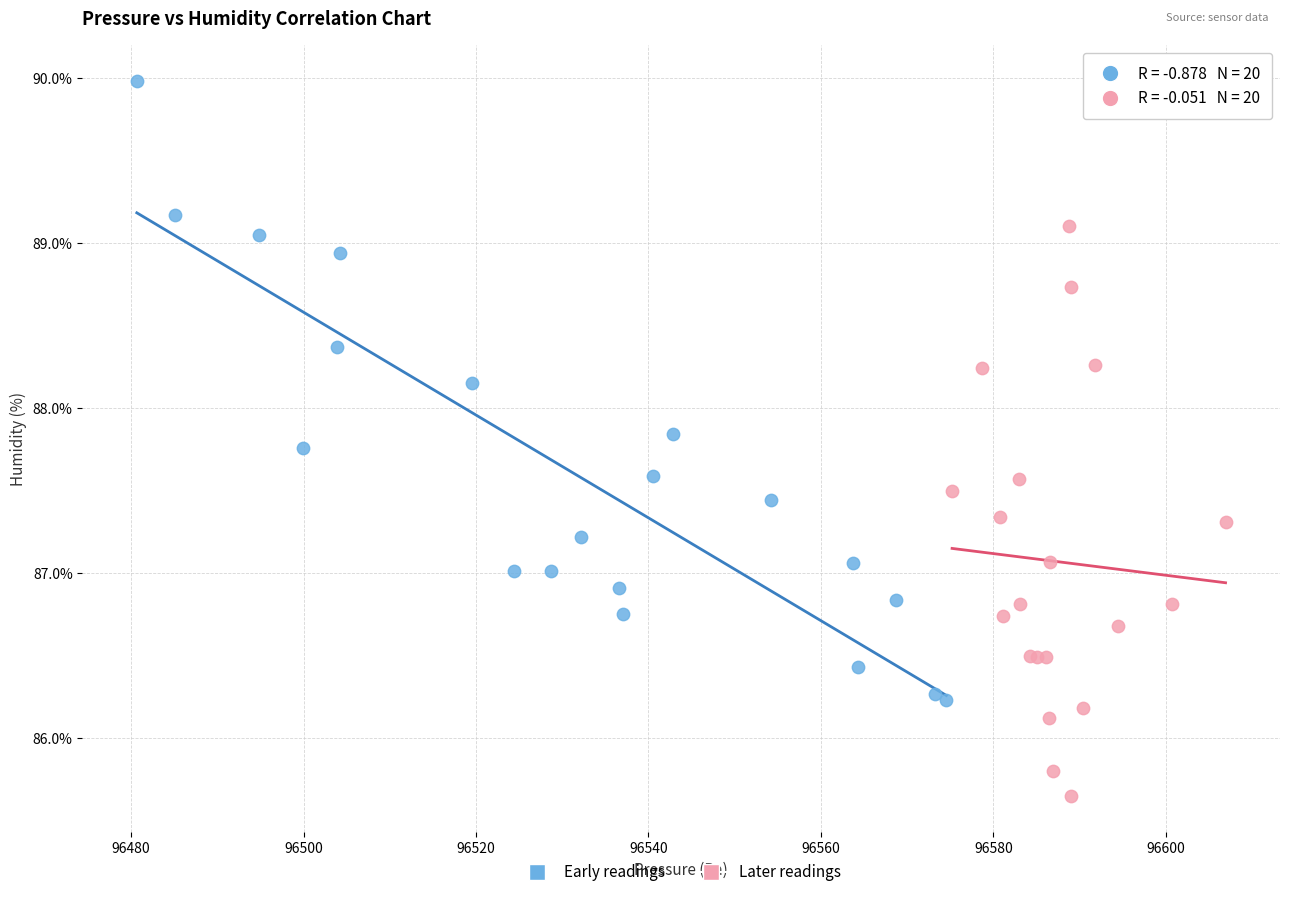

Which series has the largest Y range (max minus min)?

Early readings